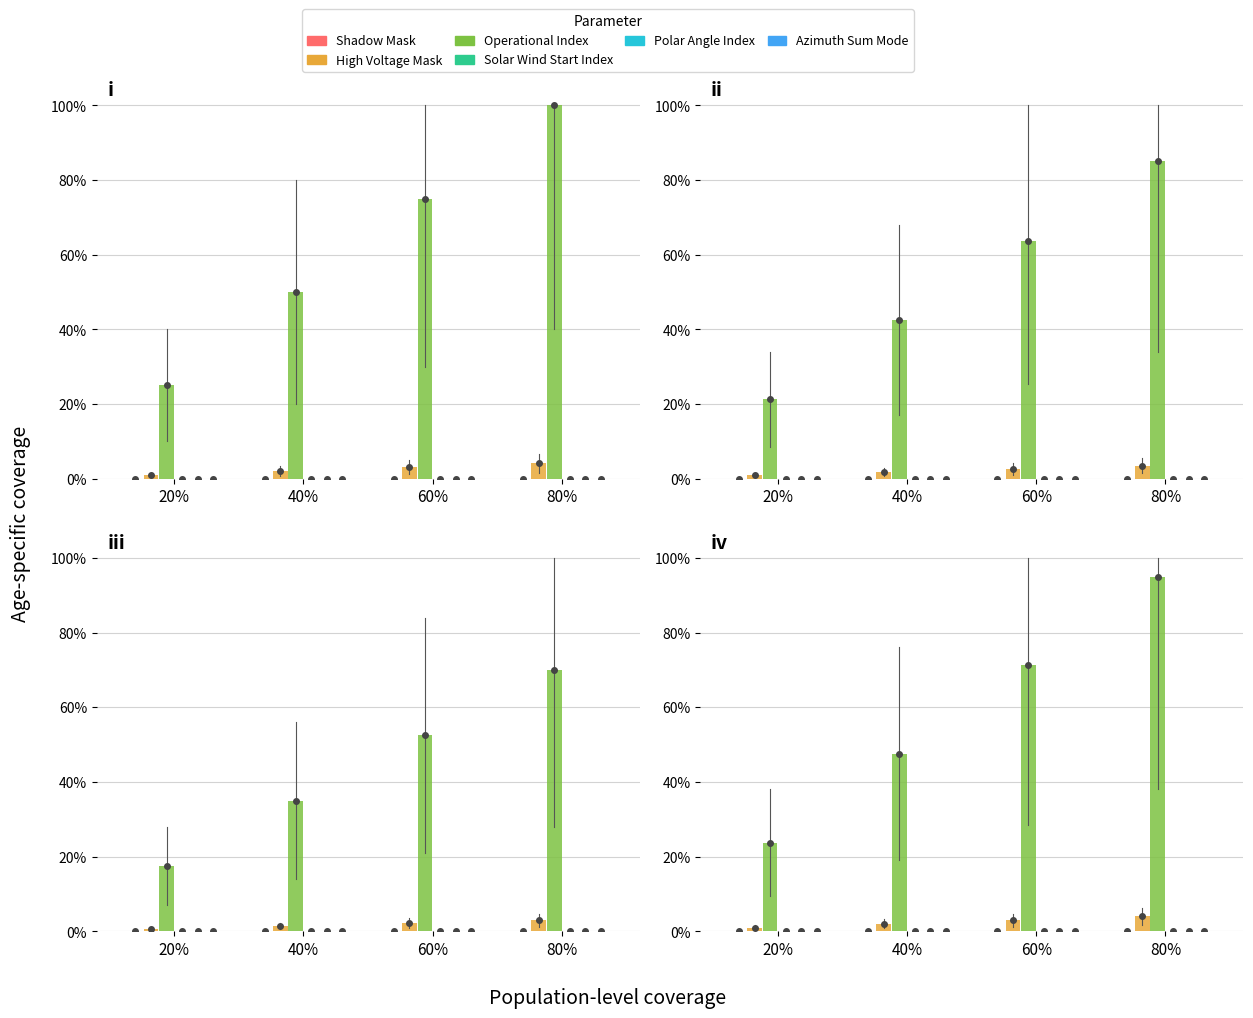

What is the label of the 3rd bar from the left?

60%